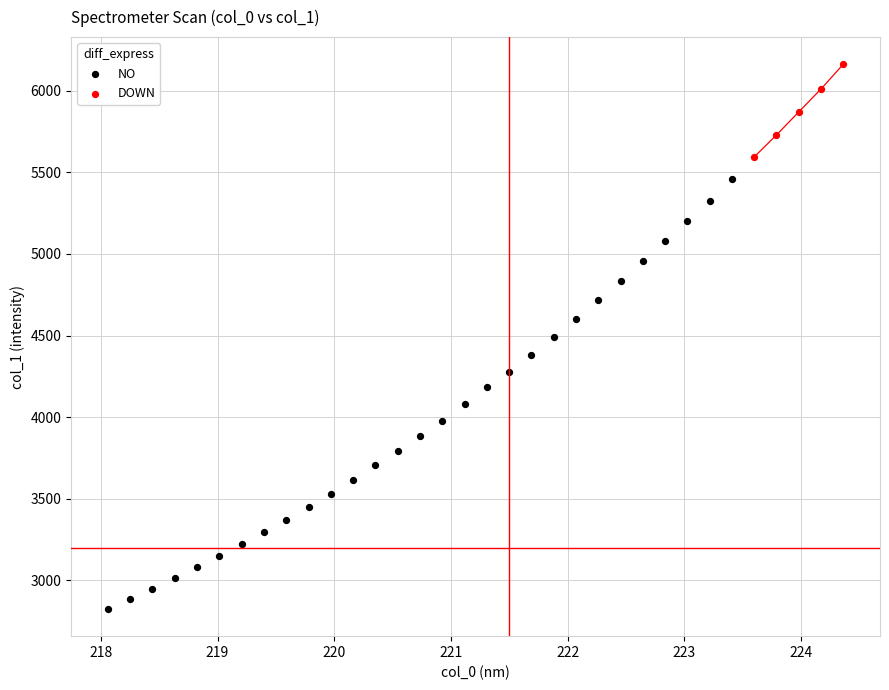

Which series contains the lowest Y value?

NO